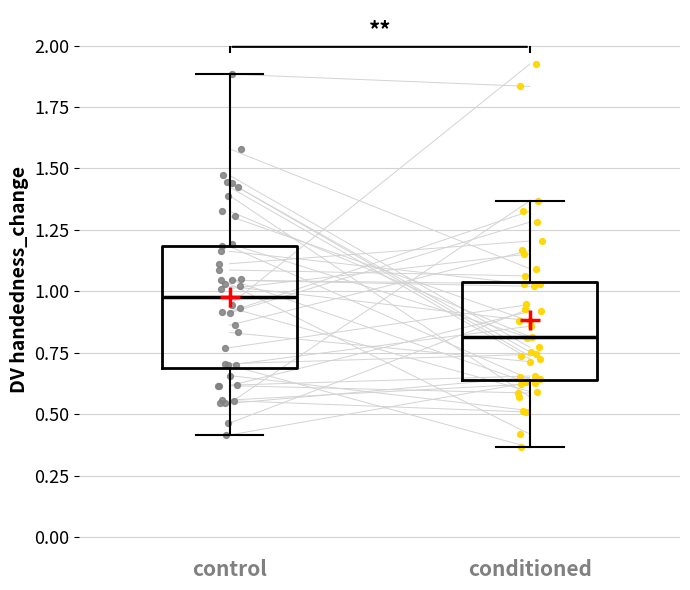

Reading left to right, transcribe this box plot: for each box, give where its median line is, the range the box spans, and where its two whiskers end, as read against the y-axis. The values are not printed on the chart, so give them approximately, as read against the axis.

control: median 1.00, box 0.70 to 1.20, whiskers 0.40 to 1.90
conditioned: median 0.80, box 0.65 to 1.05, whiskers 0.35 to 1.35